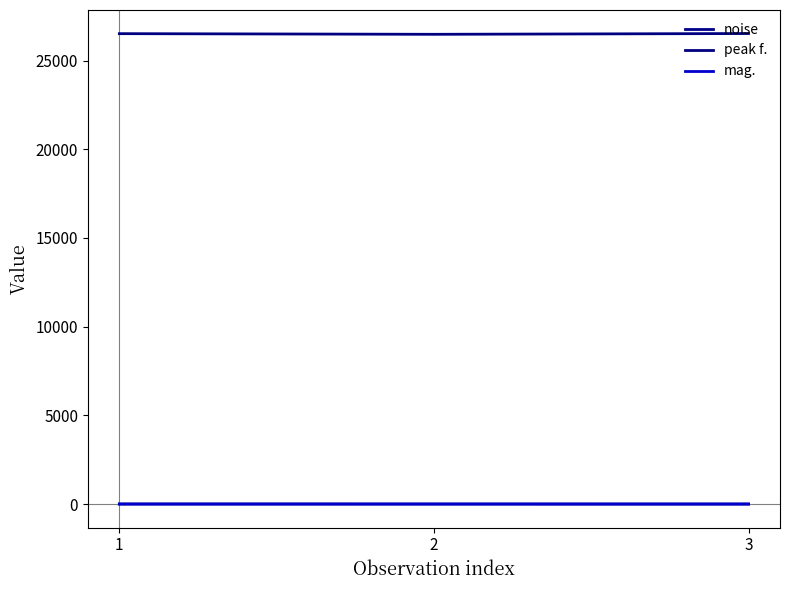

Reading left to right, list all the values displayed in this chart.

noise: 4.3	3.6	3.6
peak f.: 26516.6	26480.0	26523.9
mag.: 3.4	3.0	2.4